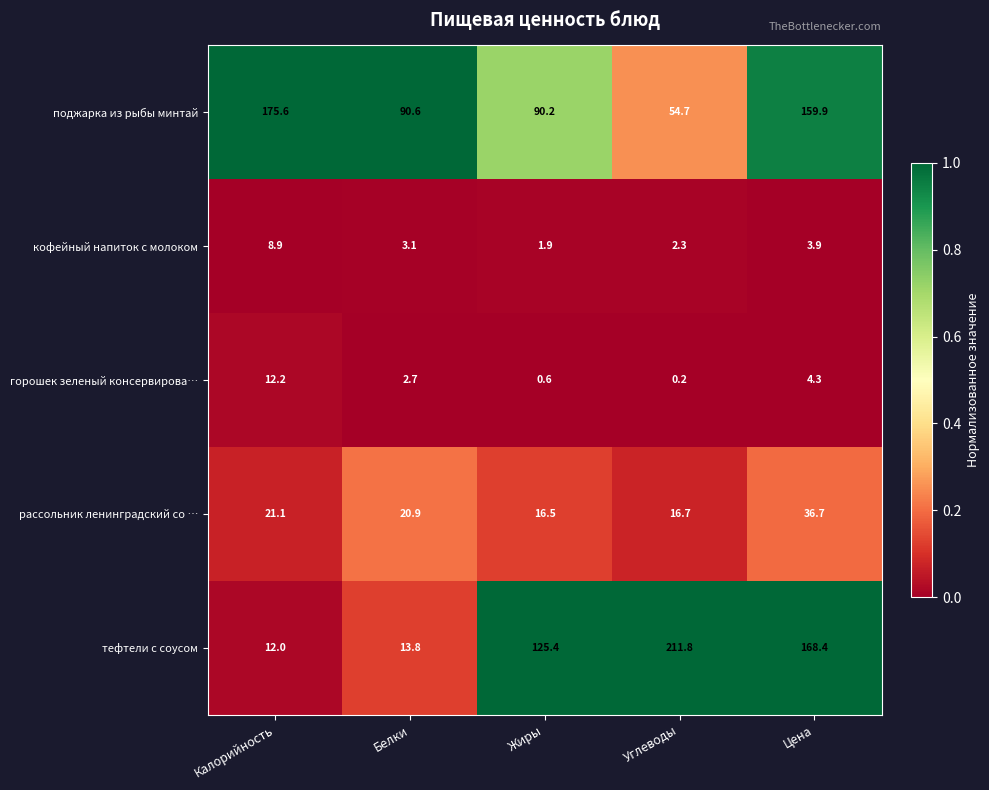

How many series are shown in this chart?

5